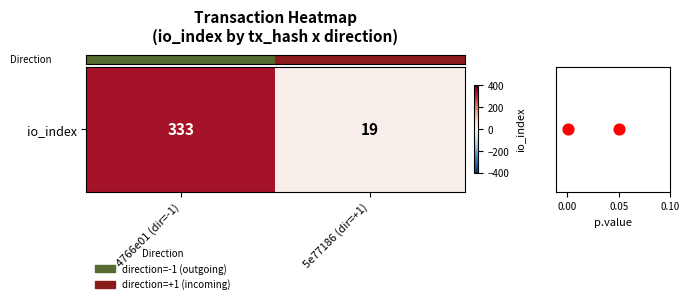

What is the sum of the row_0 values at 4766e01 (dir=-1) and 5e77186 (dir=+1)?

352